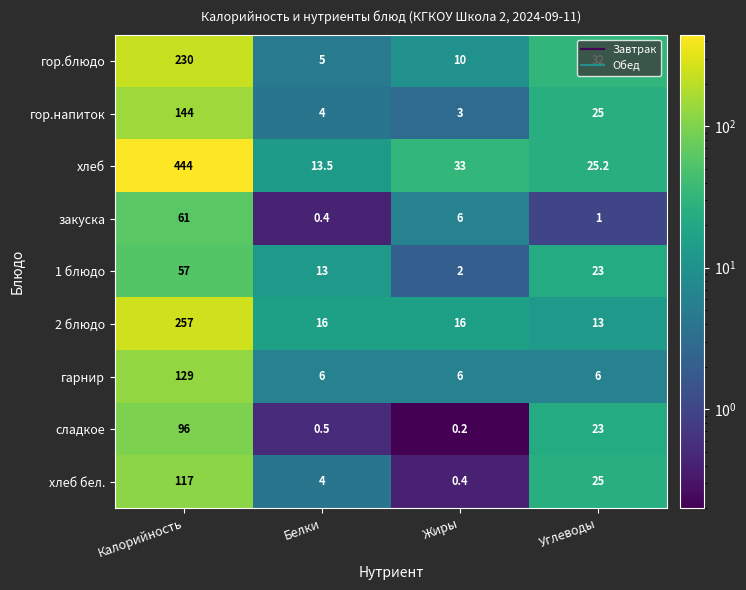

Is it true that 2 блюдо equals 16.0 at Белки?

True